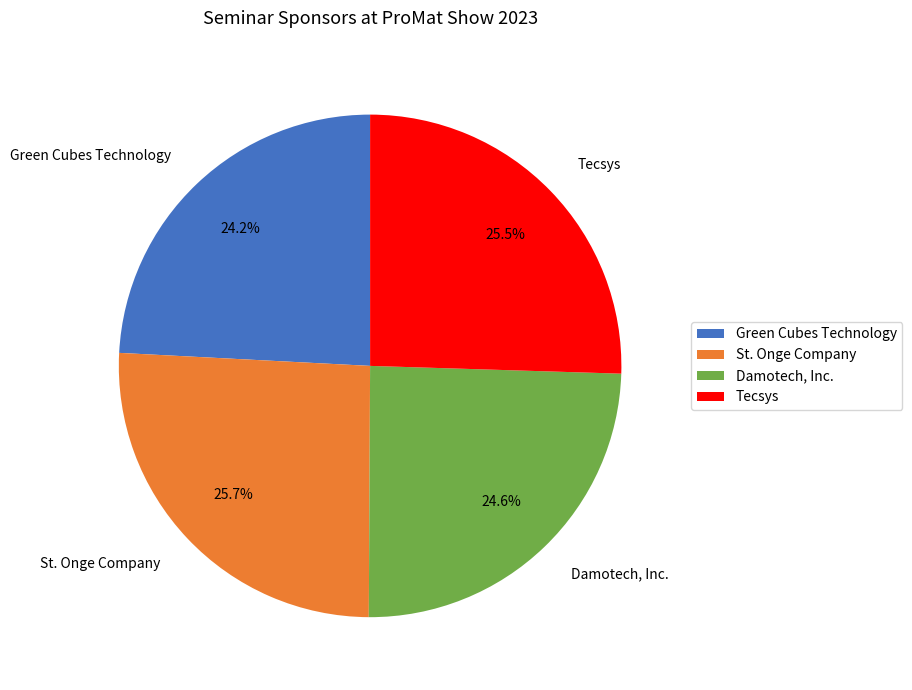

True or false: St. Onge Company accounts for 26% of the total.

True